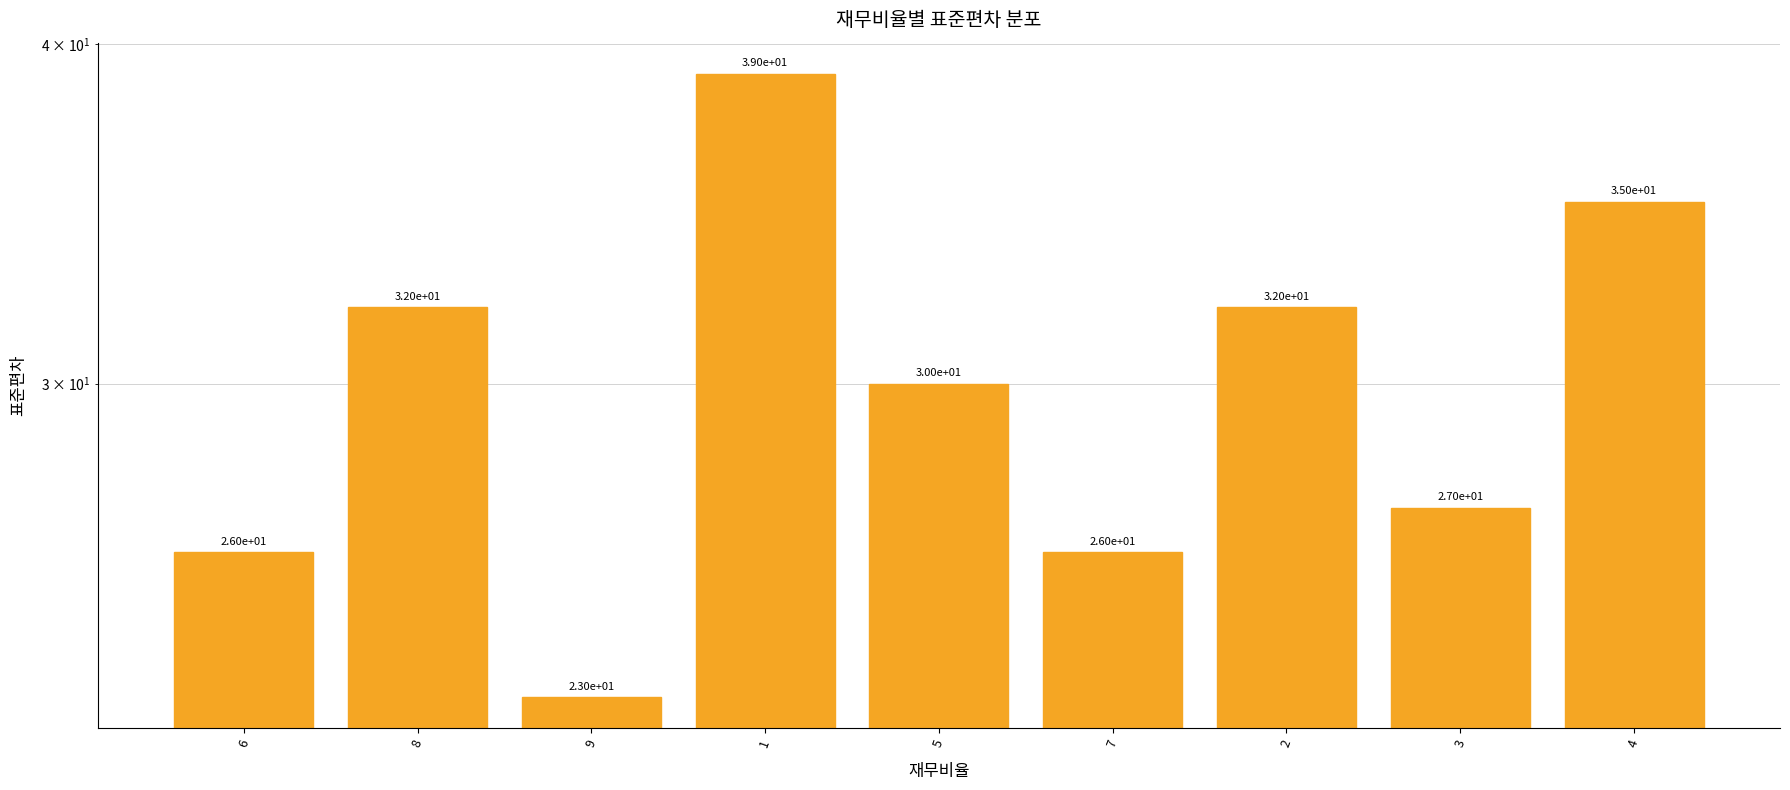

How many bars are there in total?

9